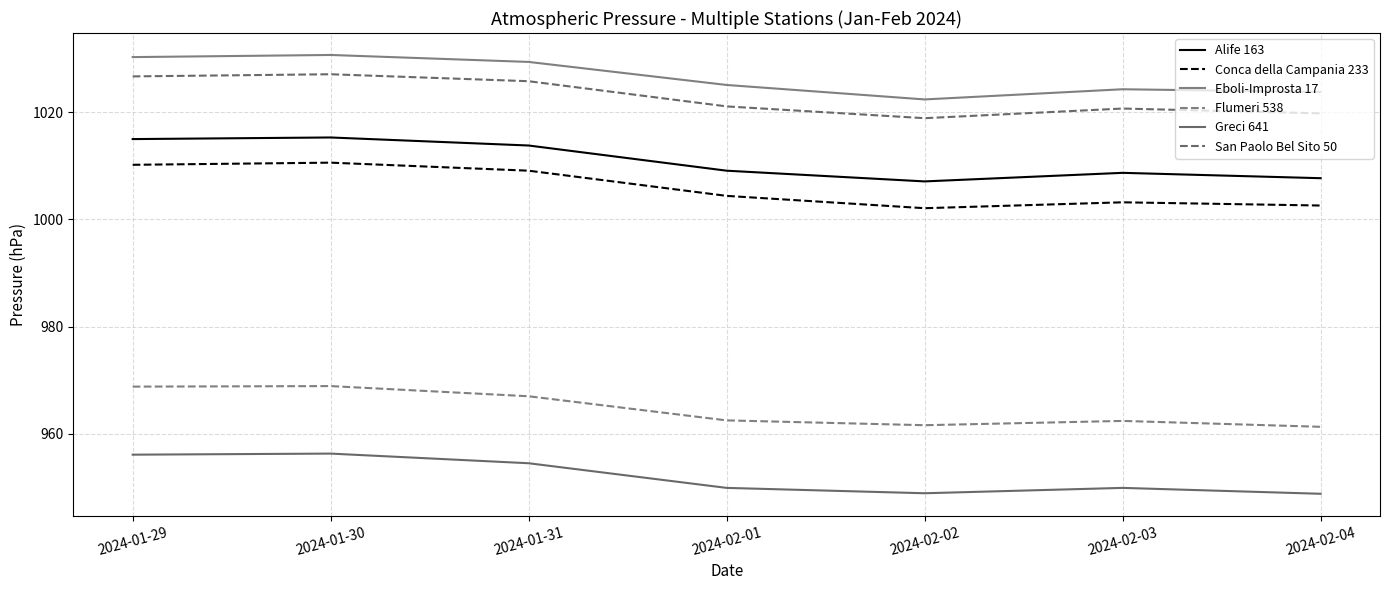

Which series has the largest total across all categories?

Eboli-Improsta 17